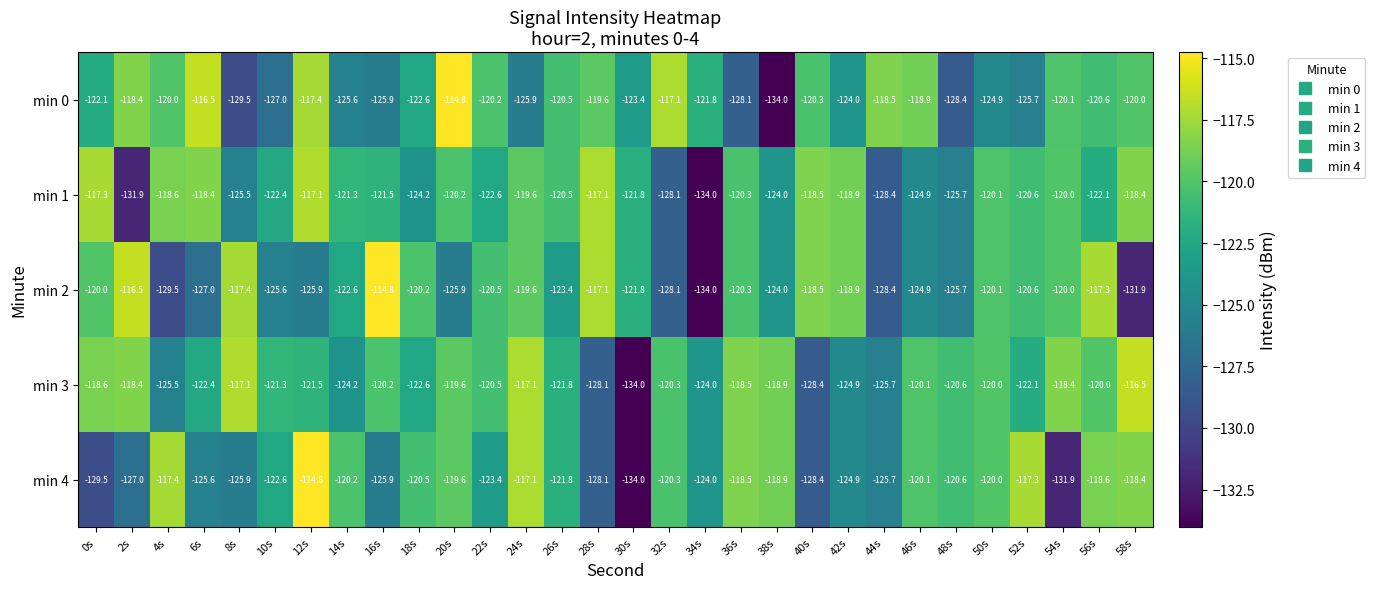

Which series changed the most between 22s and 30s?

min 3